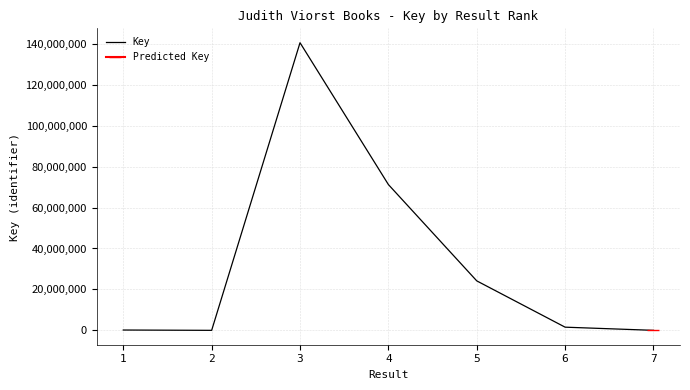

Reading left to right, extract all data points from this chart.

156014	31	140538074	71232929	24168943	1547615	4647